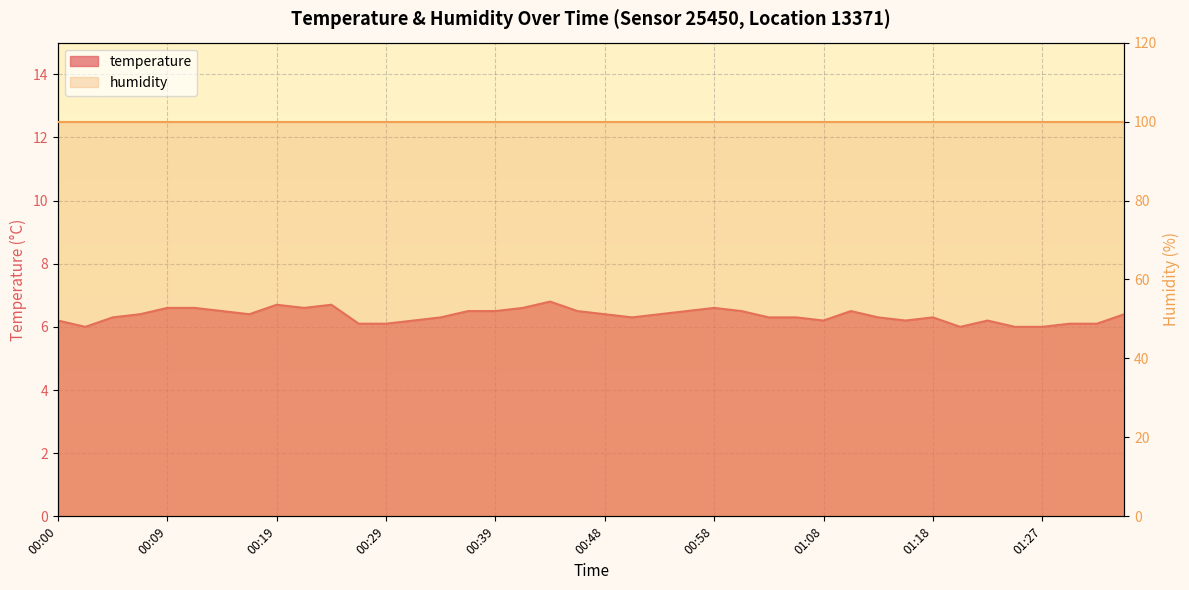

Count the values in the range 6 to 7.

40